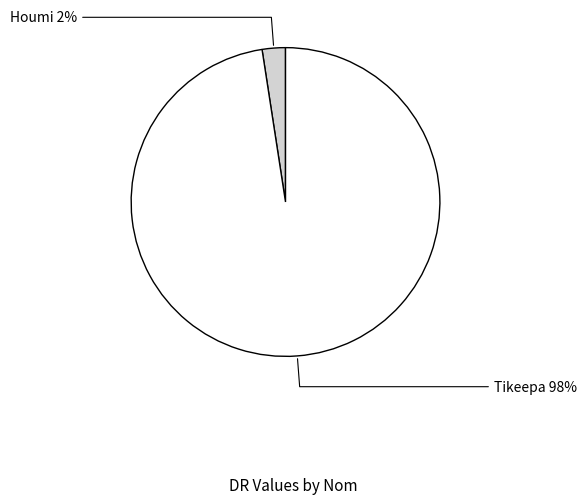

Rank the categories by value from highest to lowest.

Tikeepa, Houmi